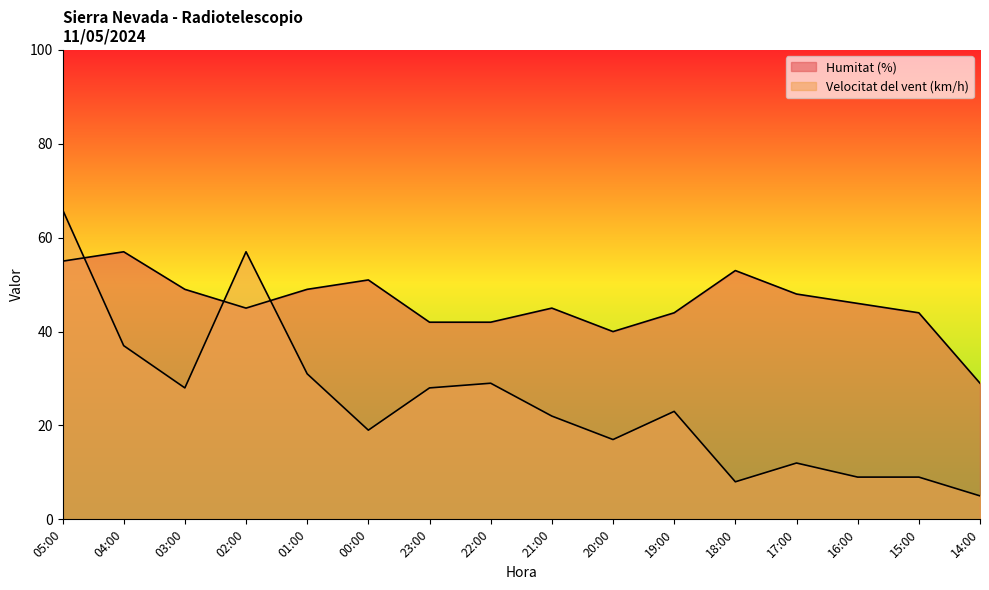

Rank the series by their maximum value, from lowest to highest.

Humitat (%), Velocitat del vent (km/h)